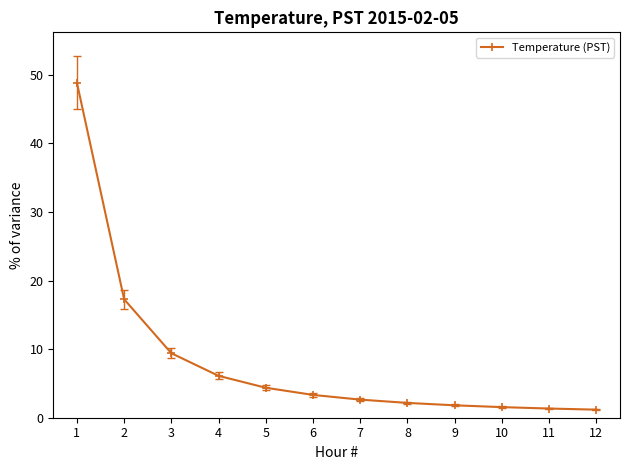

What is the difference between the values at 3 and 5?

5.0